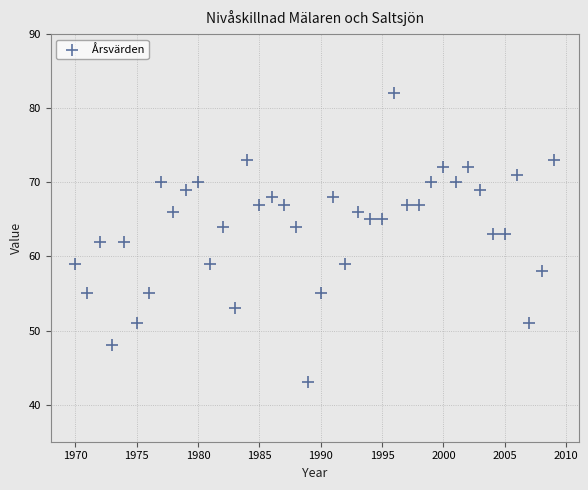

What is the range of X values (max minus min)?

39